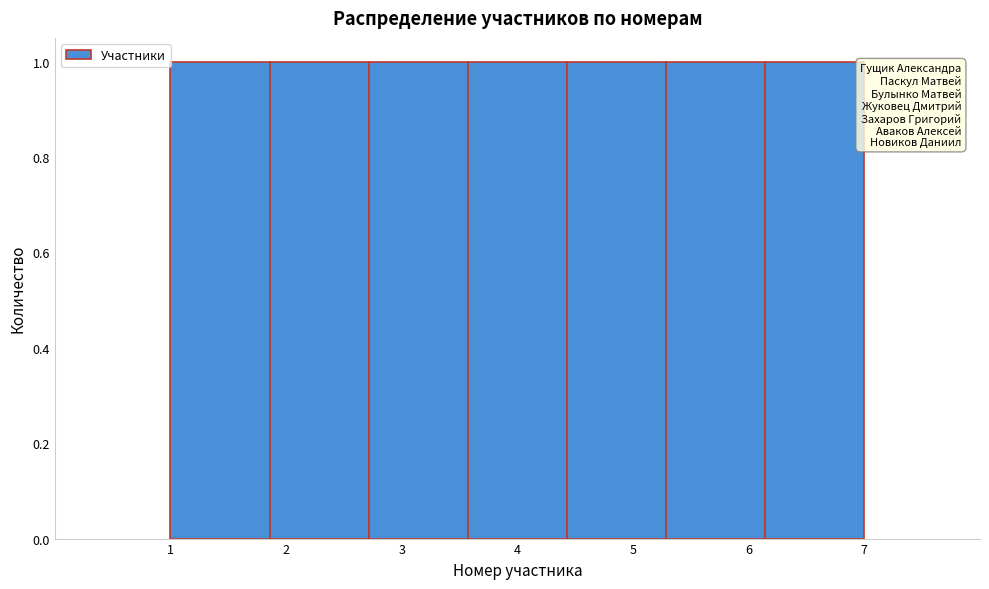

Reading left to right, transcribe this chart: for each bar, give the range it covers on the x-axis and its height. Neither the bar edges nor the heights are printed on the chart, so give them approximately, as read against the axes.

1.0 to 1.9: 1
1.9 to 2.7: 1
2.7 to 3.6: 1
3.6 to 4.4: 1
4.4 to 5.3: 1
5.3 to 6.1: 1
6.1 to 7.0: 1